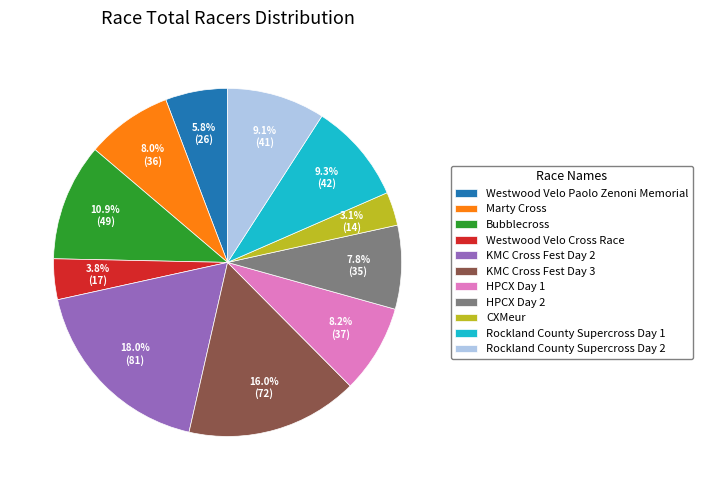

To the nearest percent, what portion does Westwood Velo Cross Race represent?

4%